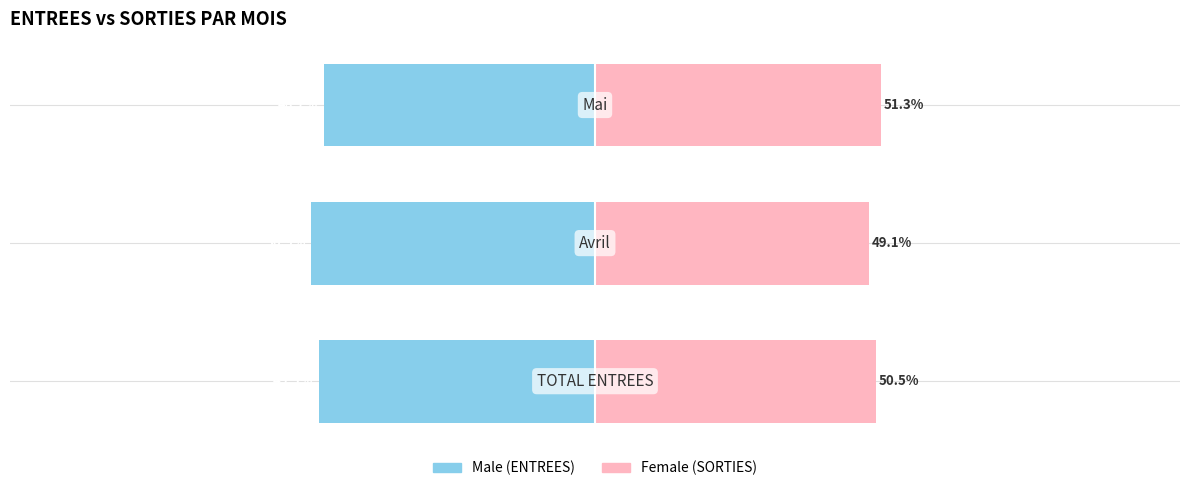

List the series in order of their overall mean, highest first.

Female, Male